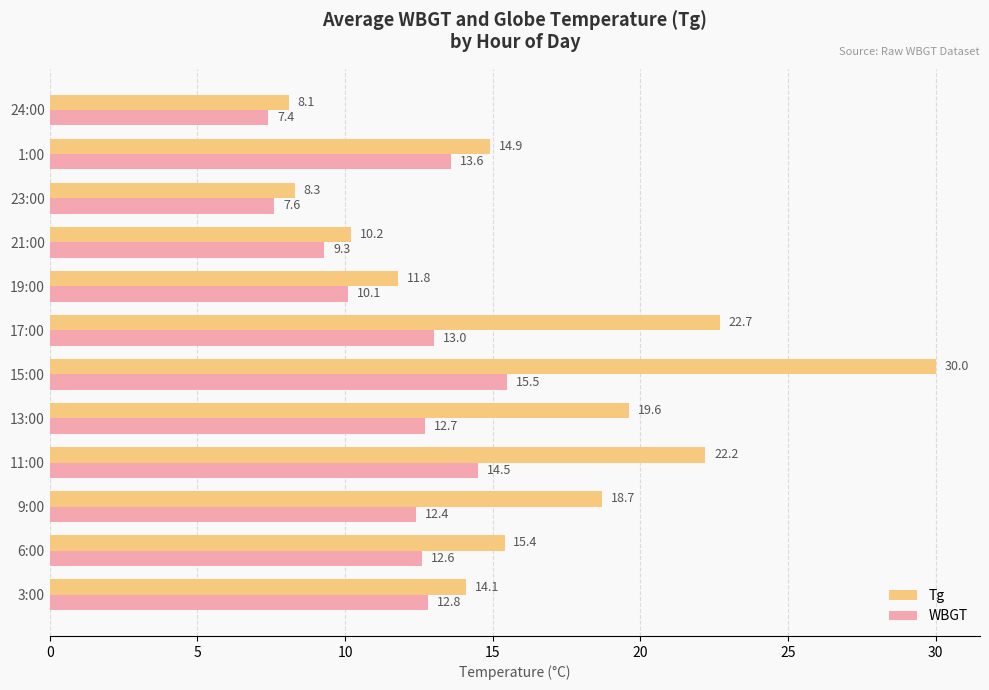

Which series has the widest spread of values?

Tg